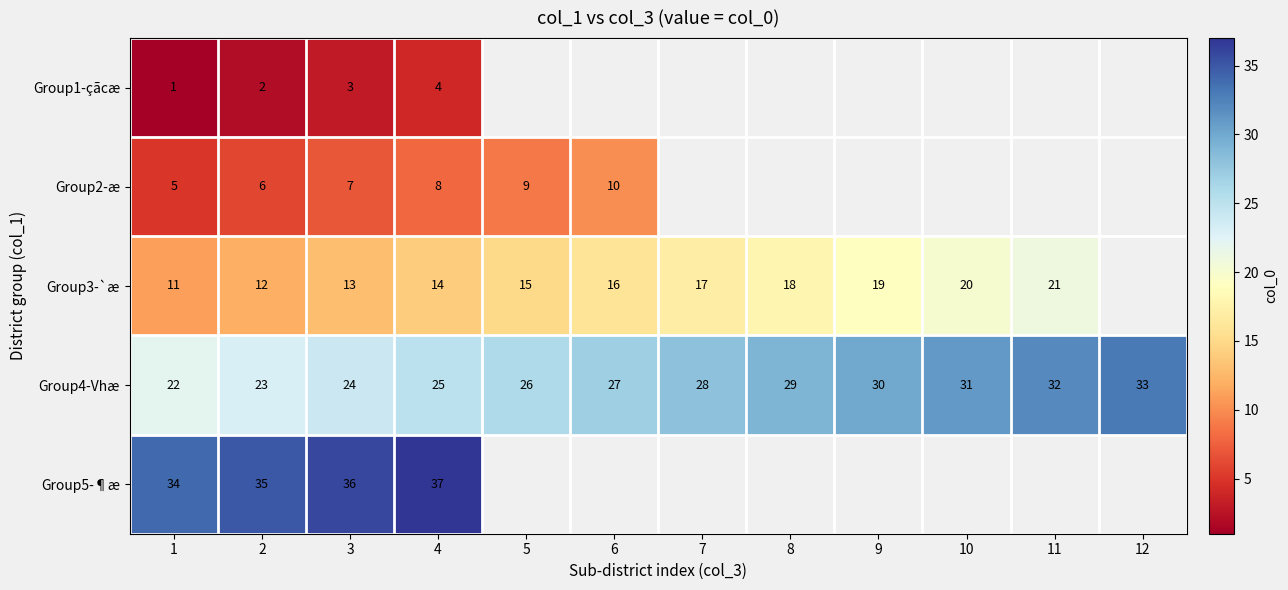

The Group5-¶æ series shows 37.0 at 4. True or false?

True